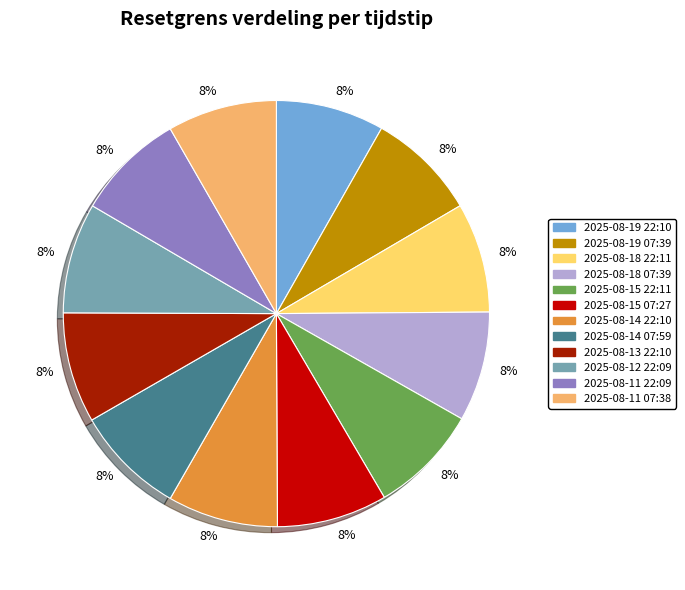

Is there a majority slice in this chart?

No